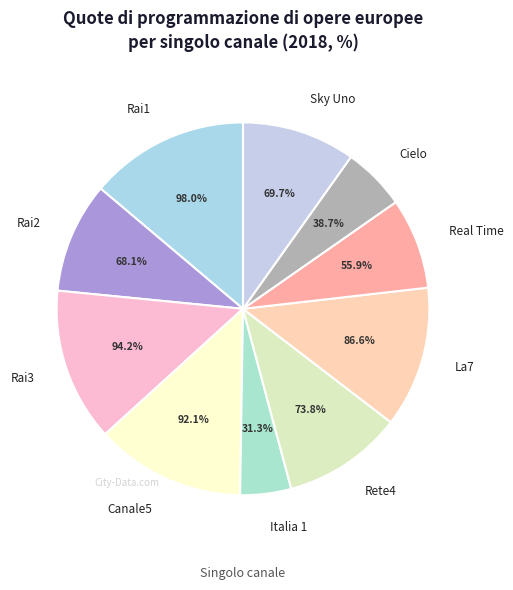

Rank the categories by value from highest to lowest.

Rai1, Rai3, Canale5, La7, Rete4, Sky Uno, Rai2, Real Time, Cielo, Italia 1